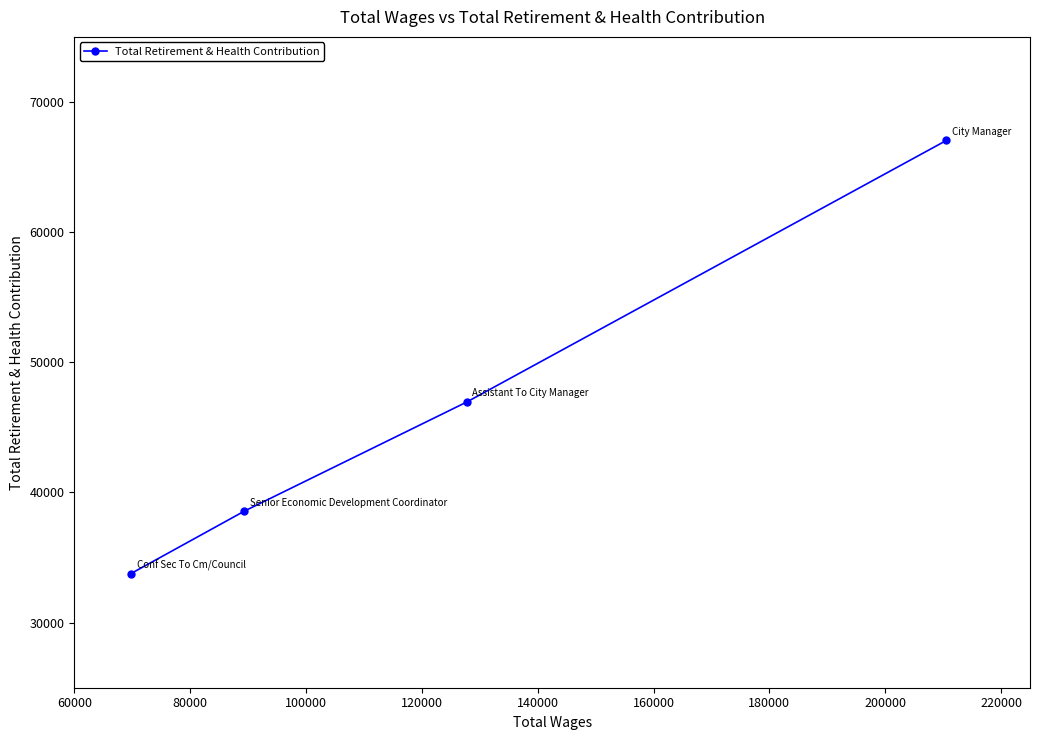

What is the smallest value displayed?

33770